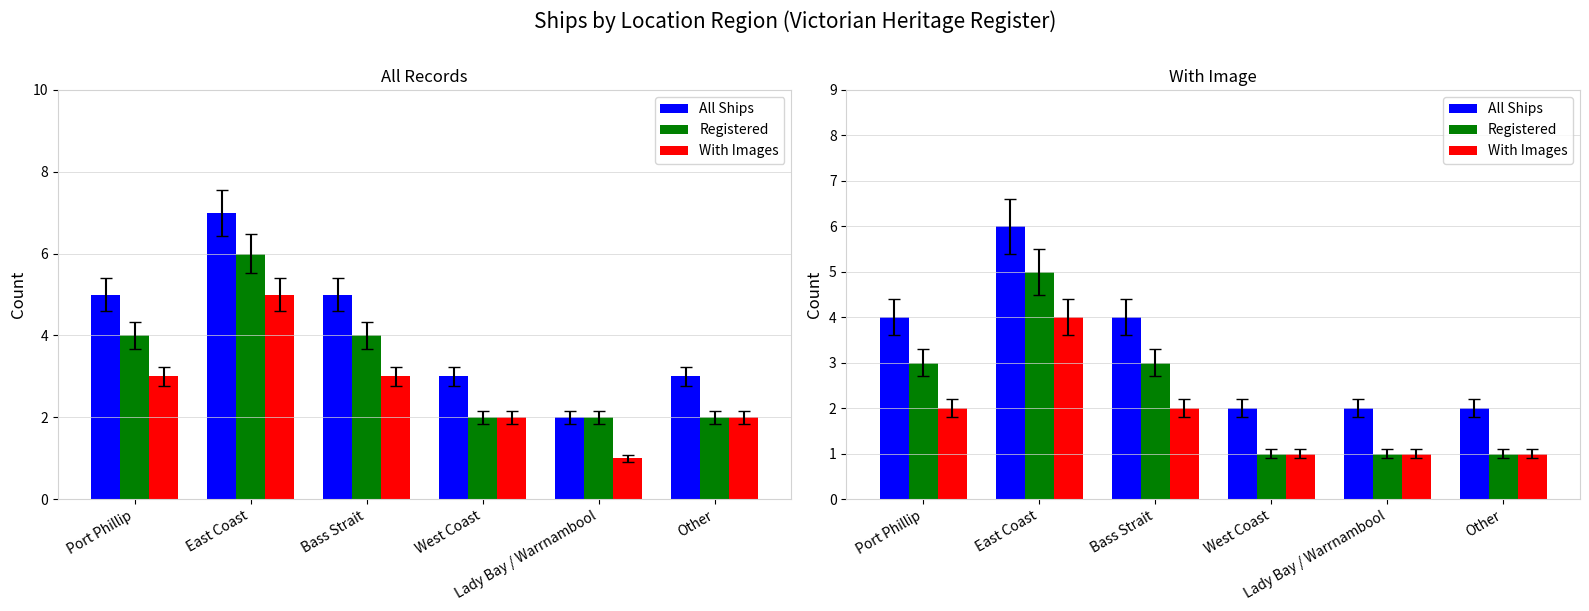

Which category has the highest value in the Registered series?

East Coast